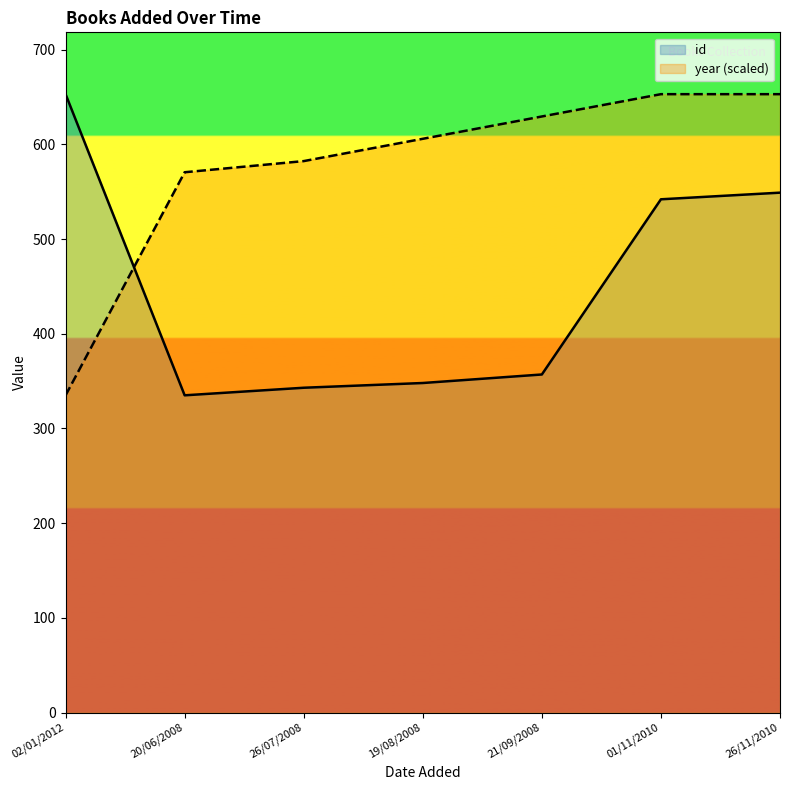

Is it true that year equals 887.1 at 26/07/2008?

False